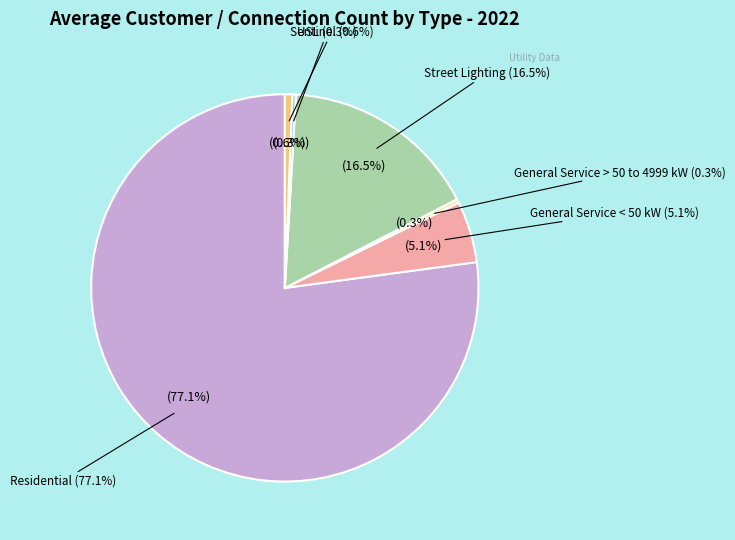

Rank the categories by value from highest to lowest.

Residential, Street Lighting, General Service < 50 kW, Sentinel, General Service > 50 to 4999 kW, USL